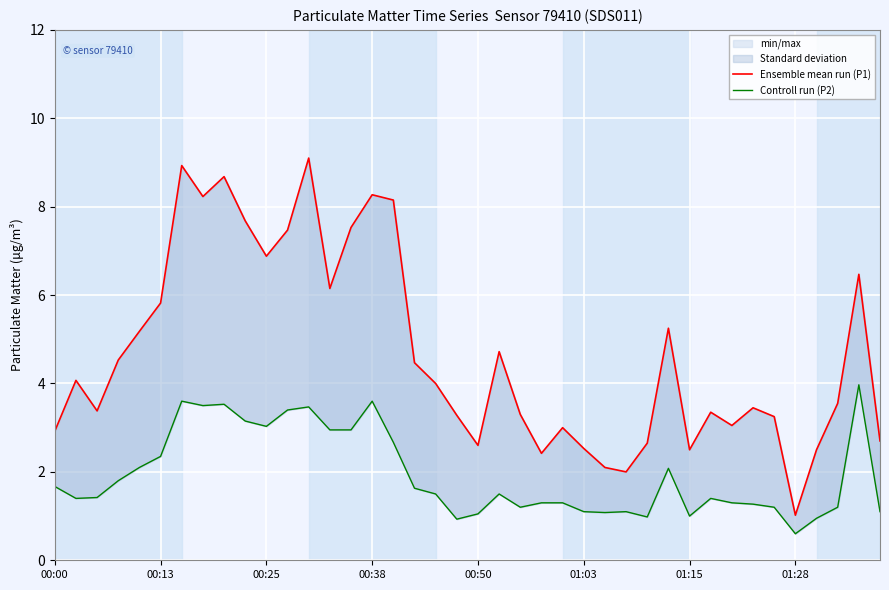

What position from the left is 29?

30